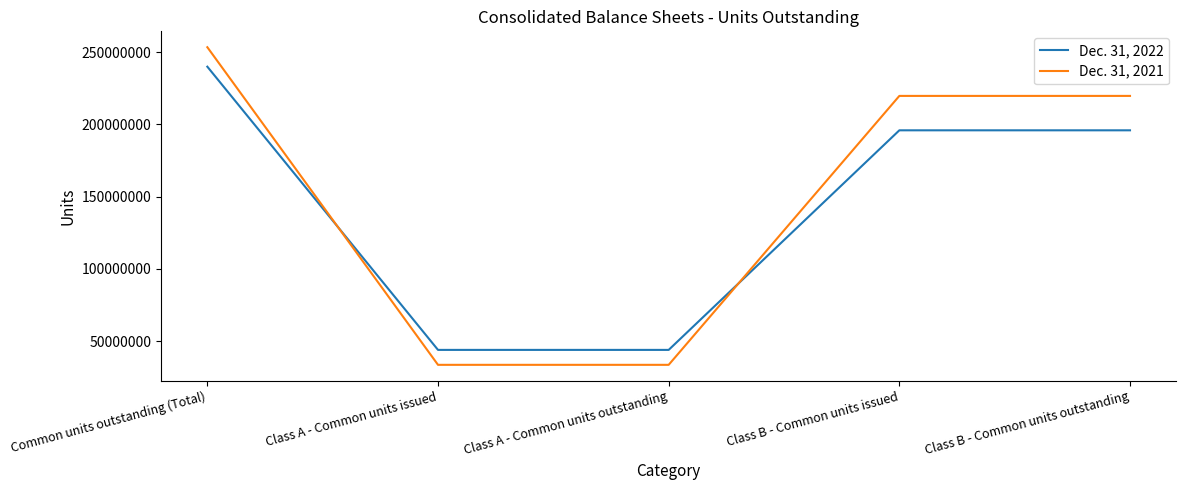

The value of Dec. 31, 2021 at Class A - Common units issued is 56563084. True or false?

False